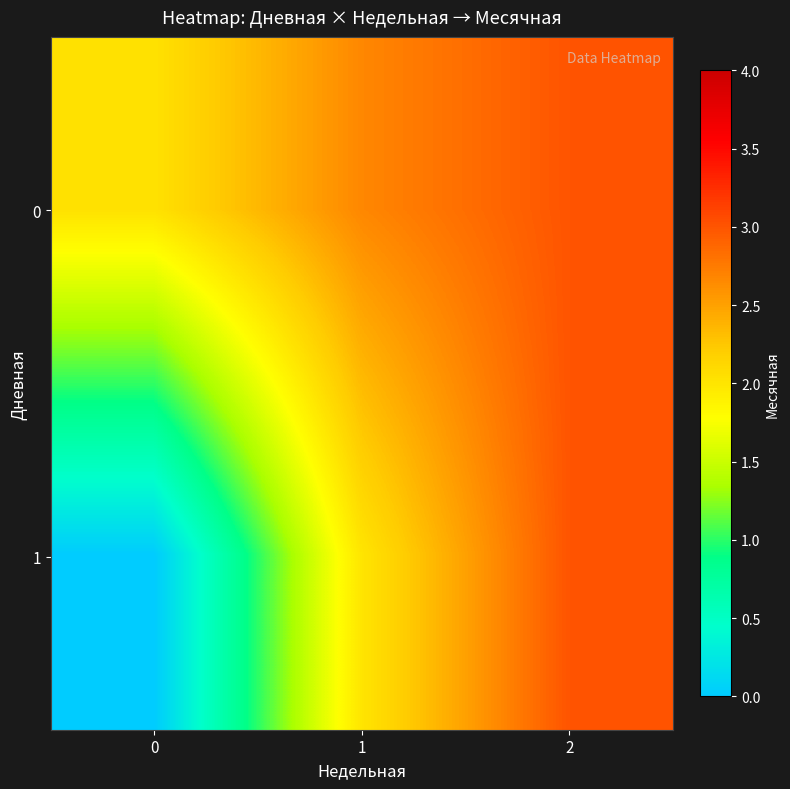

Reading right to left, what are all the values shown in this chart?

0: 2=3.0	1=2.7	0=2.0
1: 2=3.0	1=2.0	0=0.0